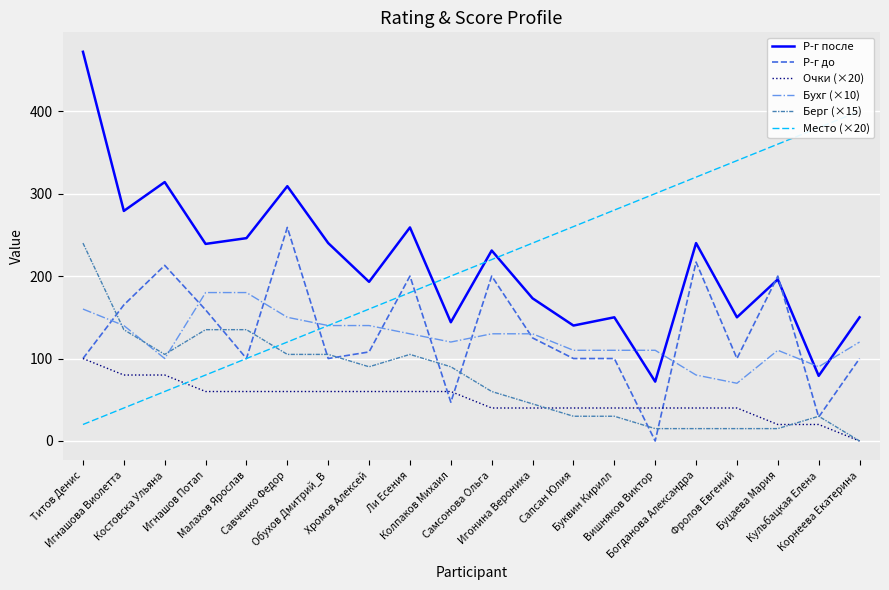

What is the label of the 1st point from the right?

Корнеева Екатерина